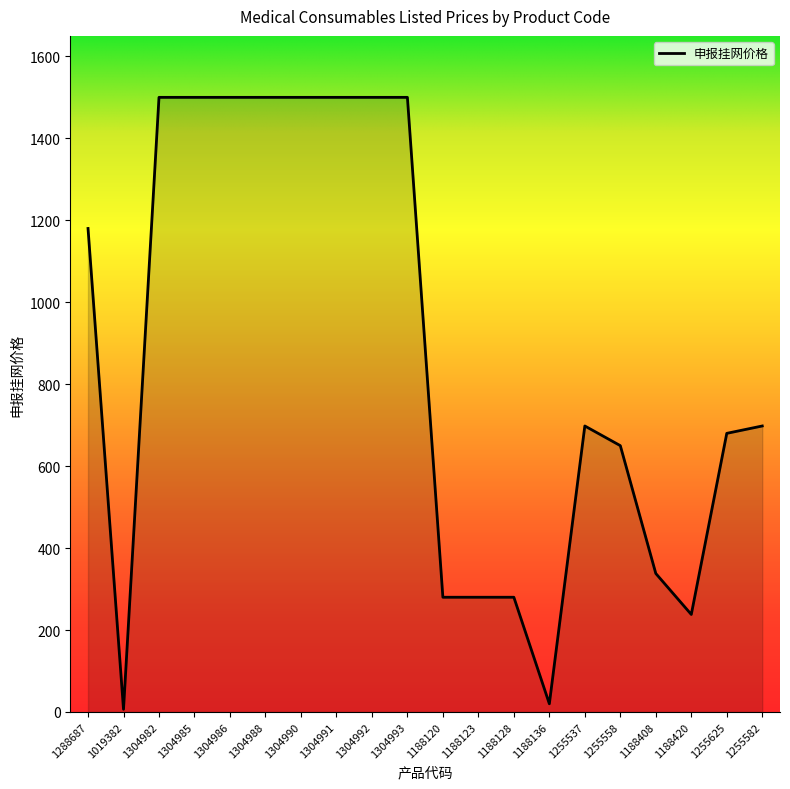

Reading left to right, list all the values displayed in this chart.

1180.0	6.6	1500.0	1500.0	1500.0	1500.0	1500.0	1500.0	1500.0	1500.0	280.0	280.0	280.0	20.0	698.0	650.0	338.0	238.0	680.0	698.0